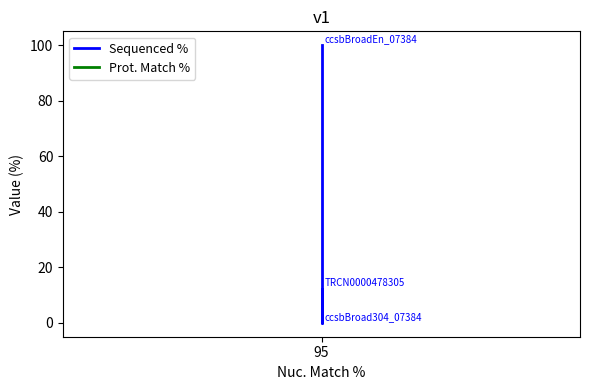

At which label does Prot. Match % reach its minimum?

95